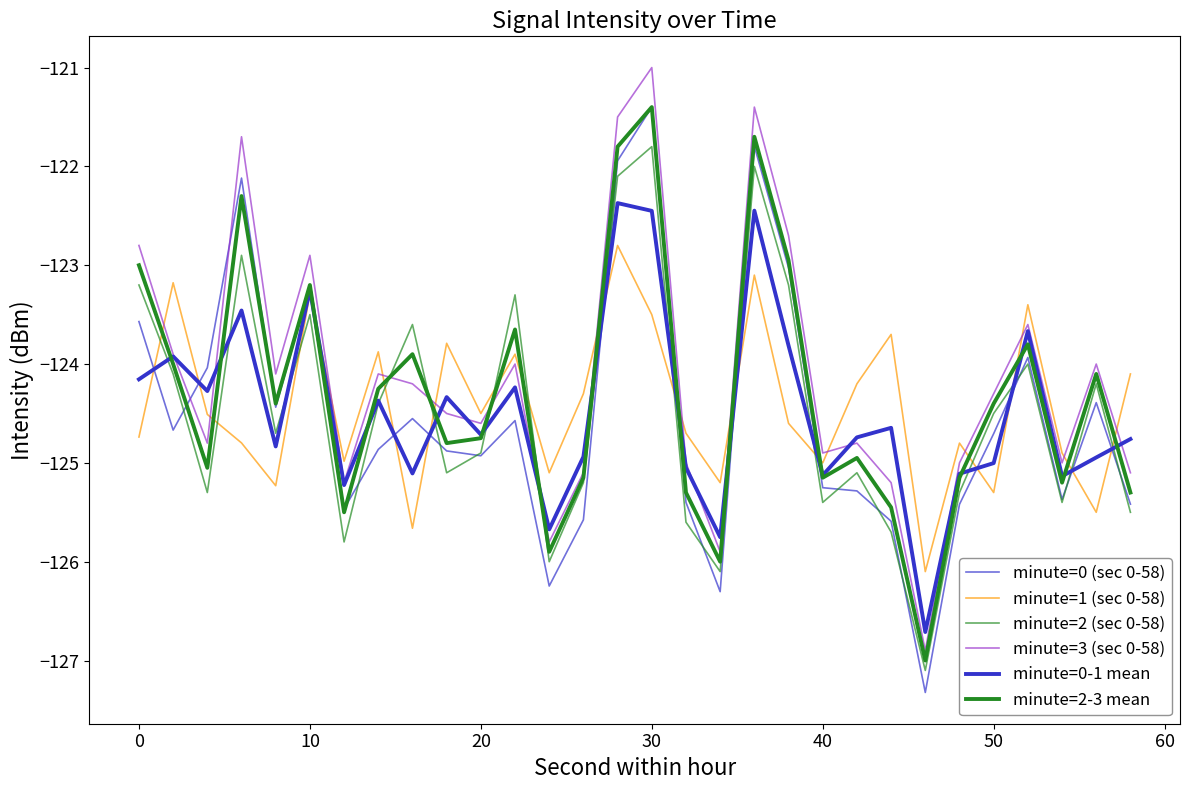

What is the smallest value displayed?

-127.3